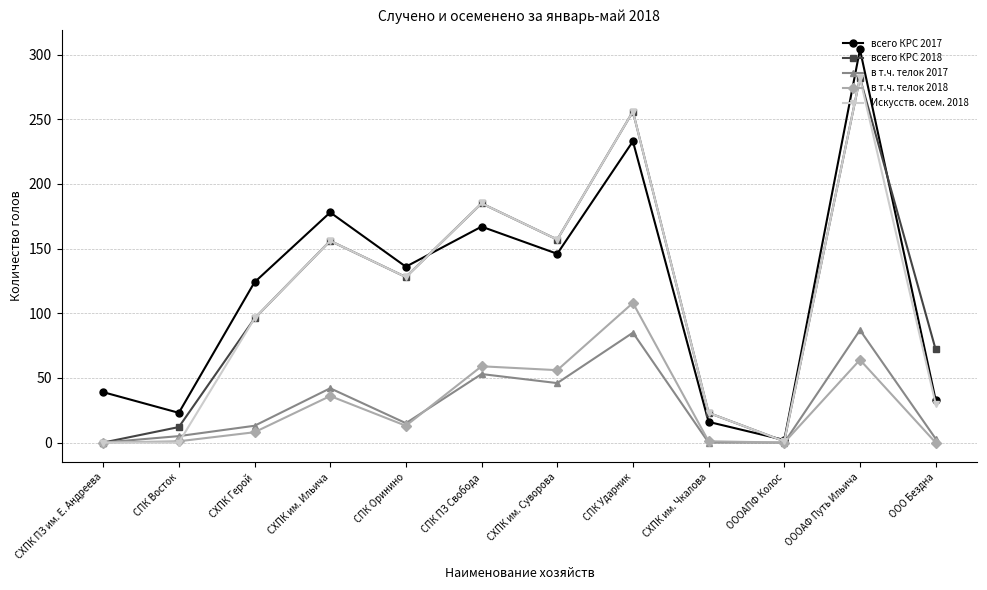

What is the difference between the second highest and minimum values in the в т.ч. телок 2017 series?

85